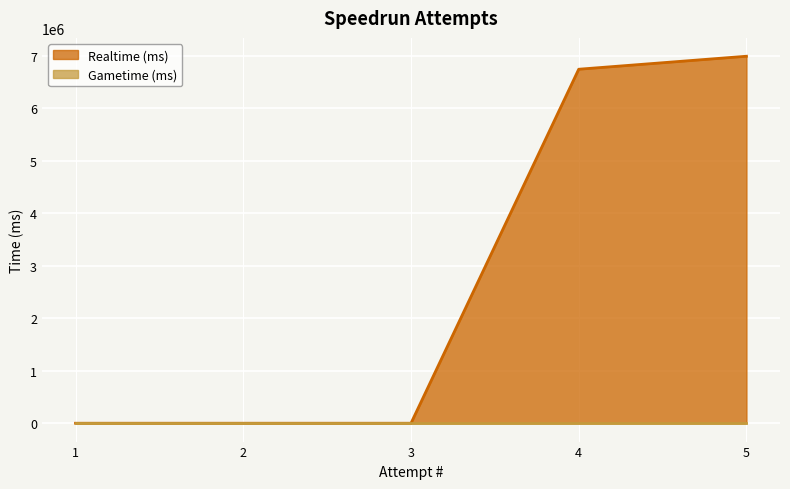

What is the value of the 5th point from the left?

6989970